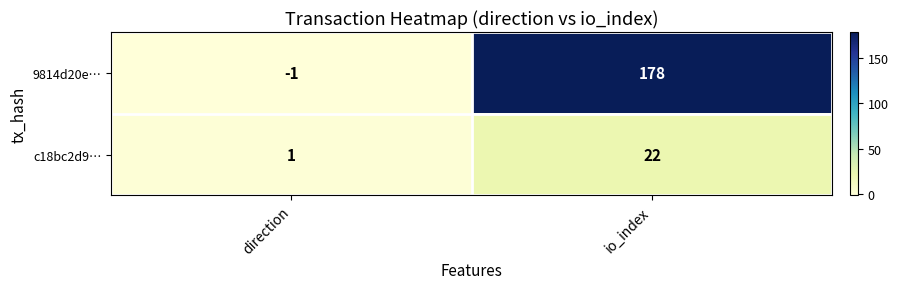

Rank the categories by c18bc2d9… value from highest to lowest.

io_index, direction